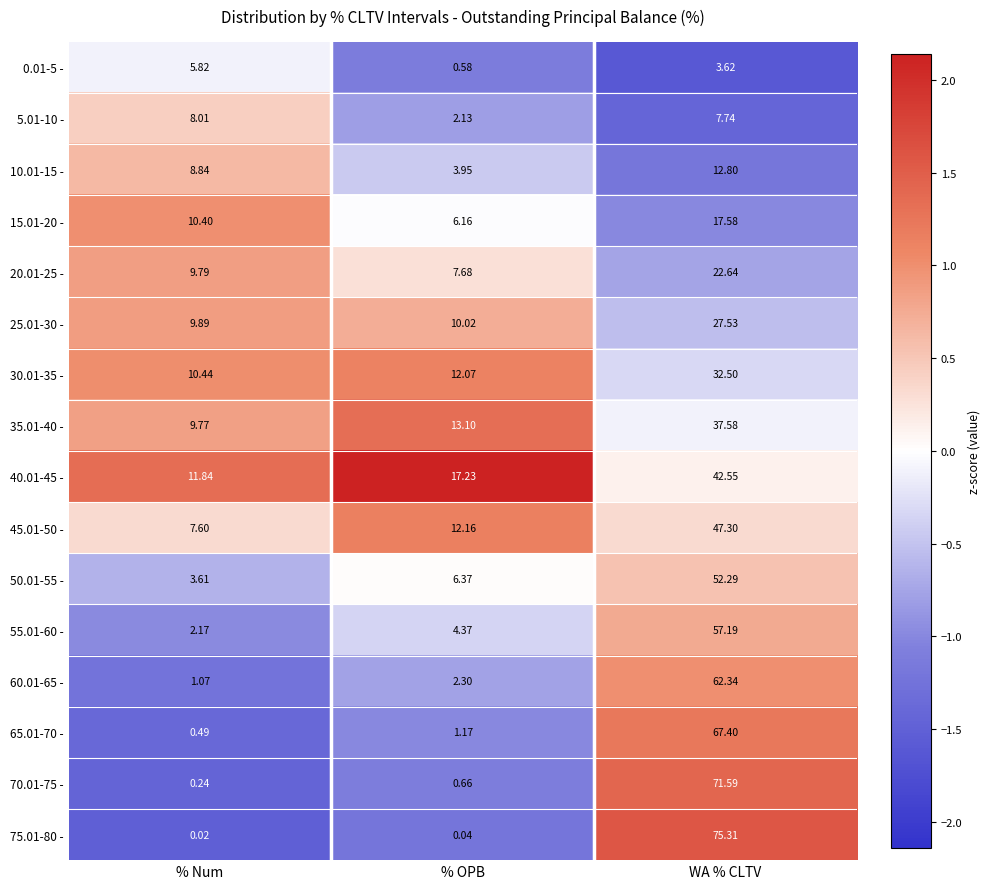

Which series has the largest range (max minus min)?

75.01-80 -